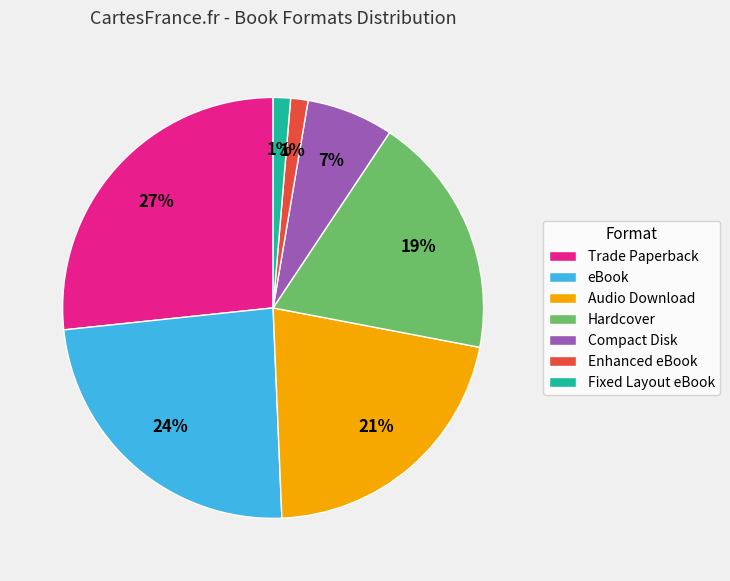

Combined, do eBook and Compact Disk account for over 50%?

No